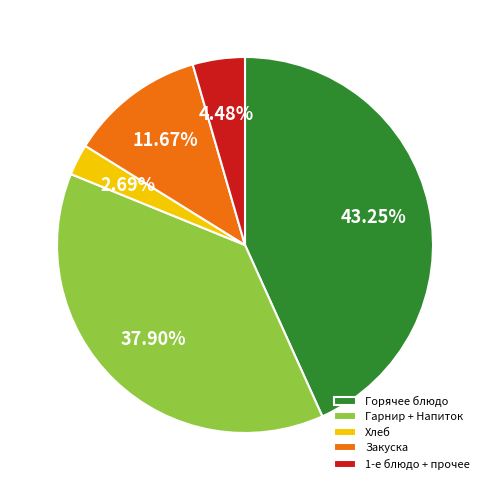

Combined, do Горячее блюдо and 1-е блюдо + прочее account for over 50%?

No